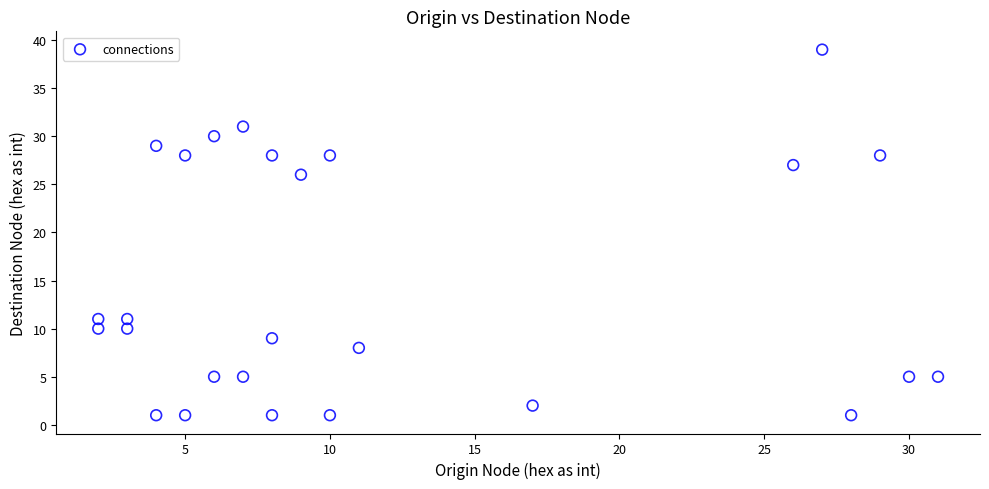

What is the range of X values (max minus min)?

29